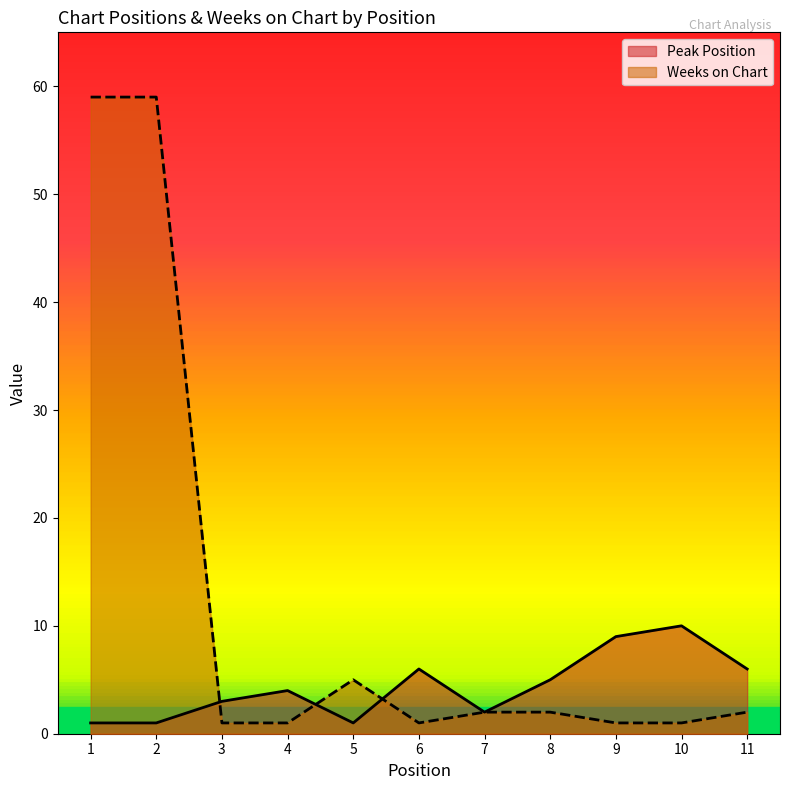

Reading left to right, transcribe all the data shown in this chart.

Peak Position: 1=1	2=1	3=3	4=4	5=1	6=6	7=2	8=5	9=9	10=10	11=6
Weeks on Chart: 1=59	2=59	3=1	4=1	5=5	6=1	7=2	8=2	9=1	10=1	11=2